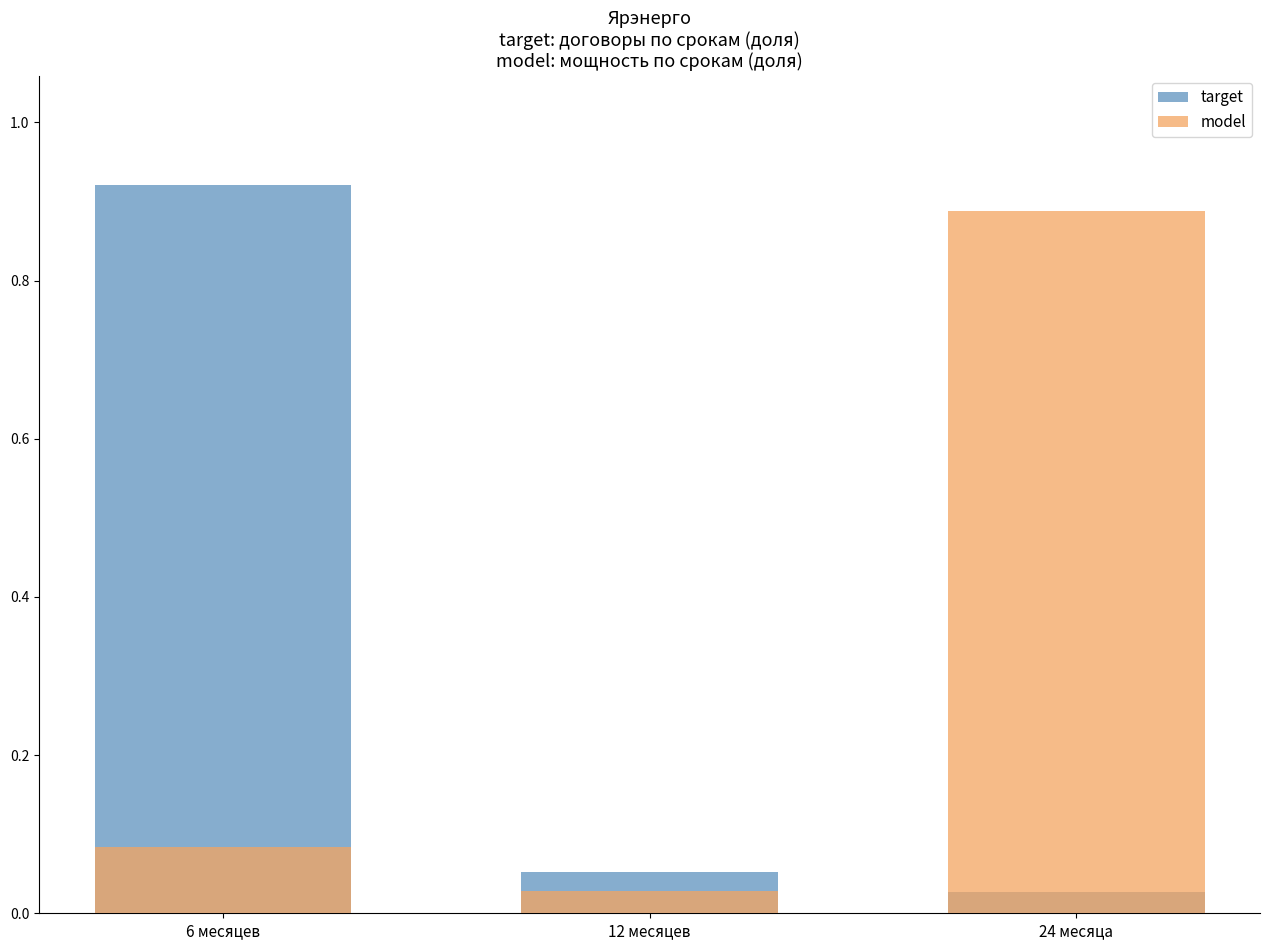

What is the sum of all model values?

1.0